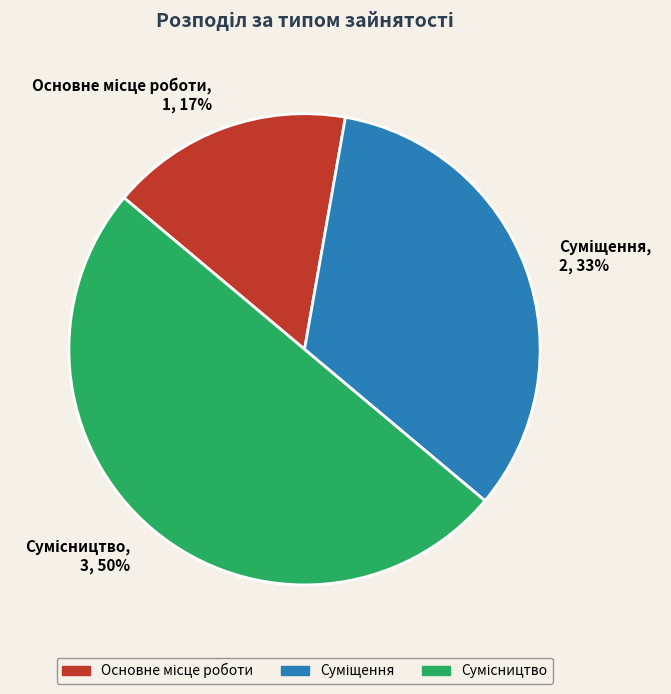

To the nearest percent, what is the average slice percentage?

33%